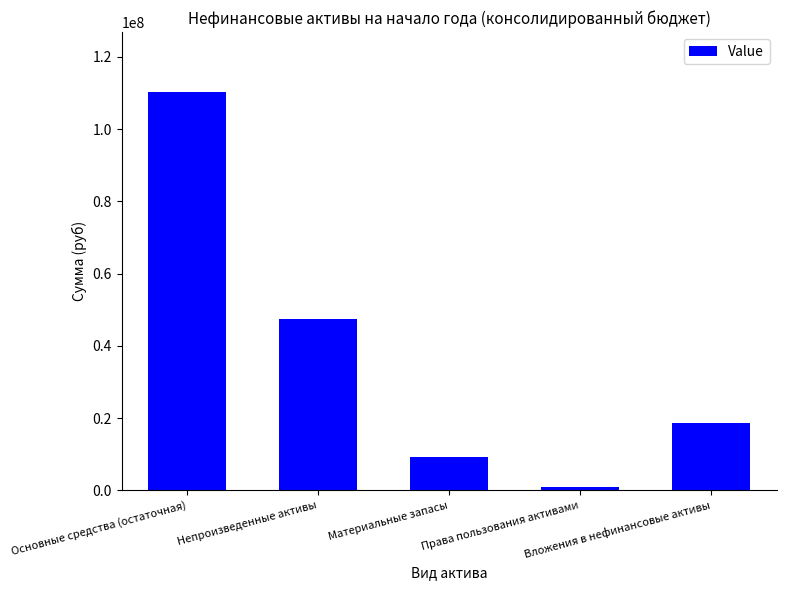

The chart shows a value of 47483643.8 at Непроизведенные активы. True or false?

True